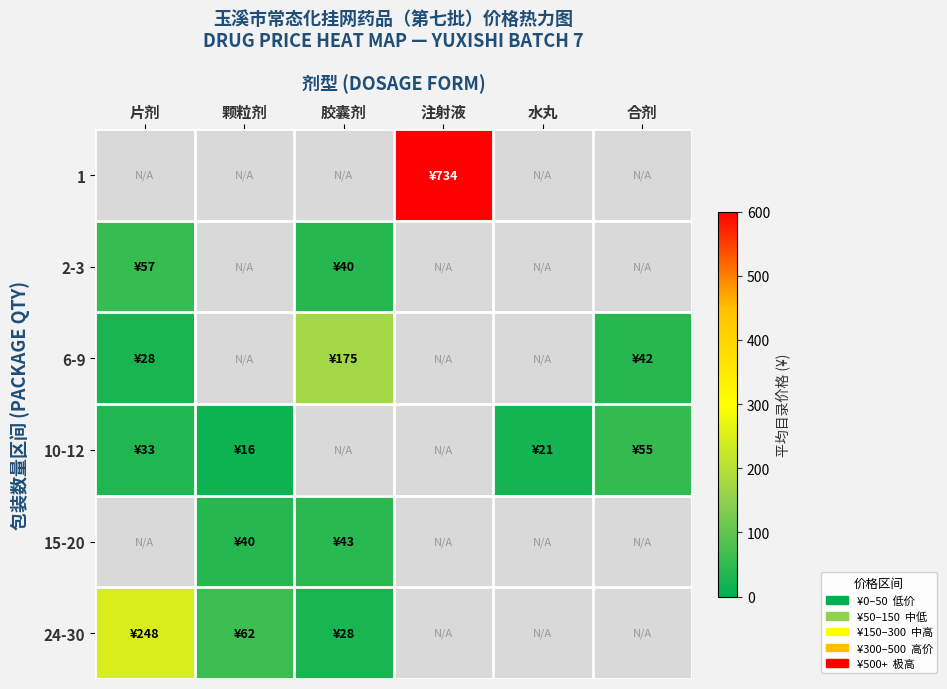

What is the difference between the 24-30 values at 颗粒剂 and 片剂?

185.5